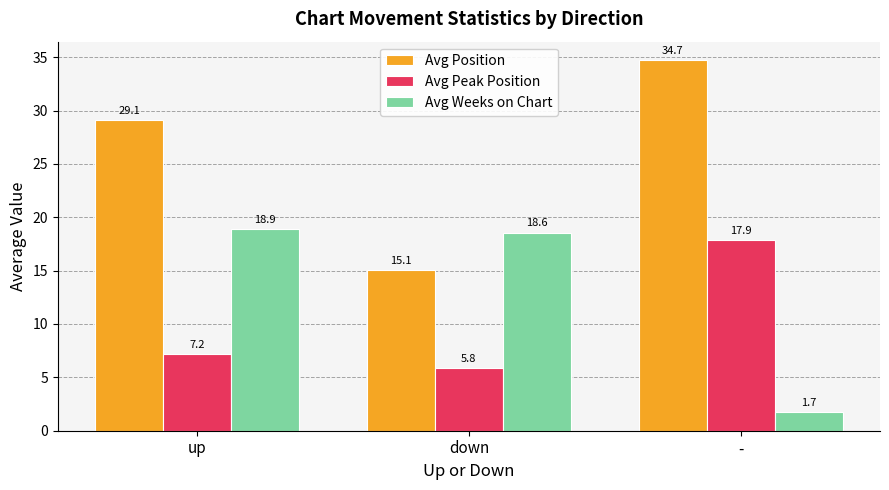

At which category is the sum across all series the highest?

up